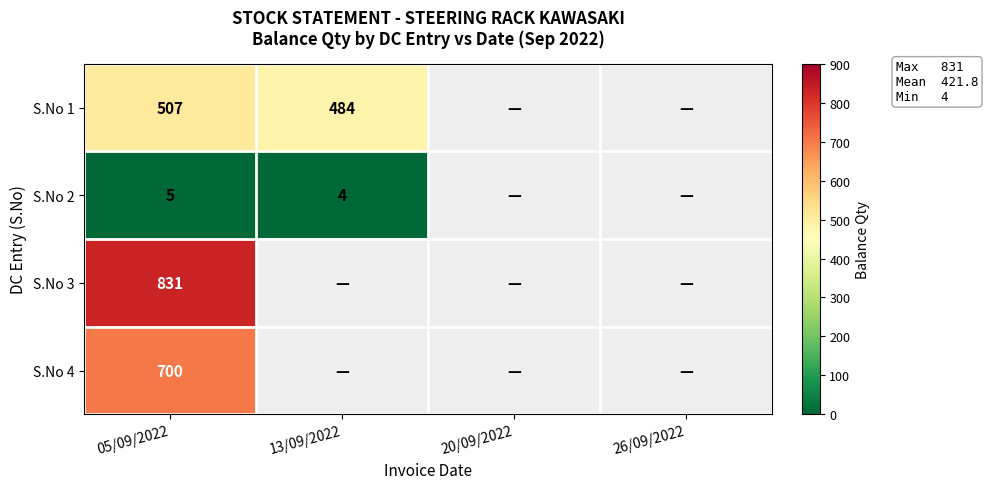

At which category is the sum across all series the highest?

05/09/2022